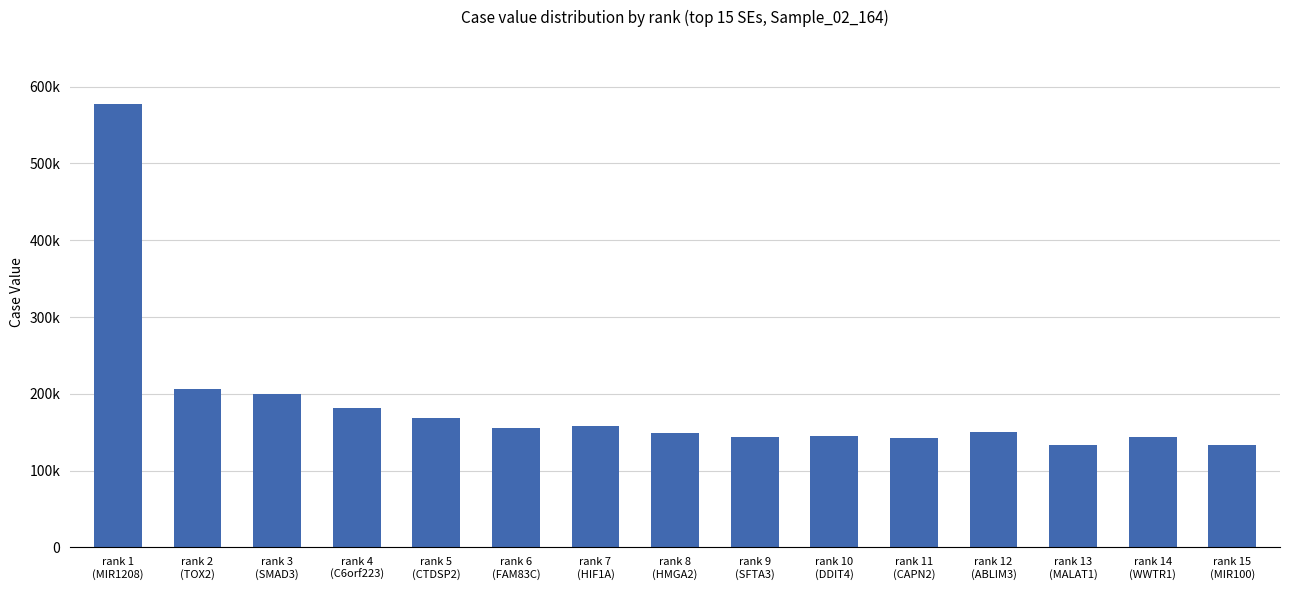

What is the average value?

186186.6